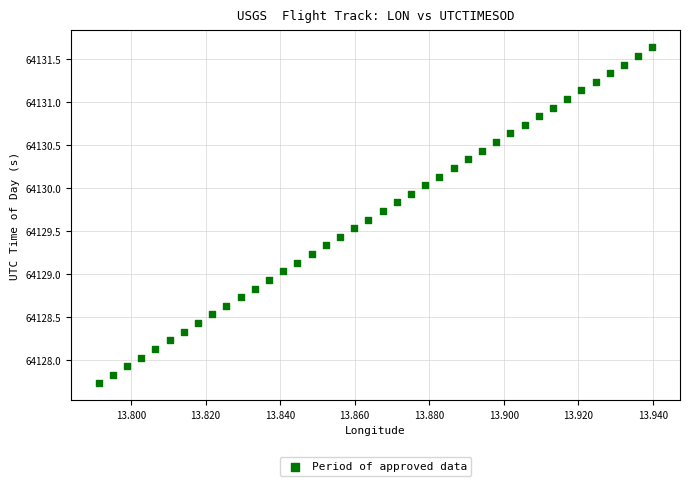

What is the range of Y values (max minus min)?

3.9